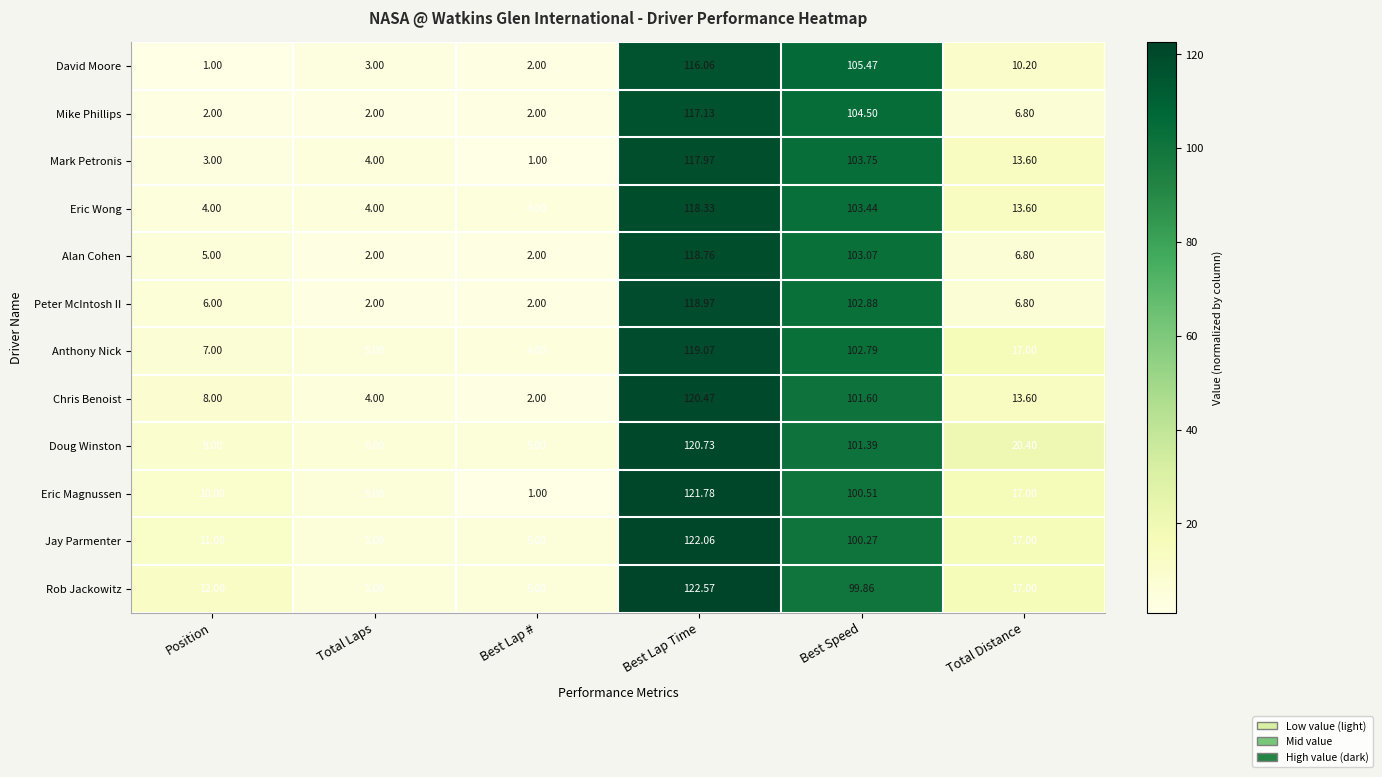

Which series changed the most between Total Laps and Best Lap #?

Eric Magnussen